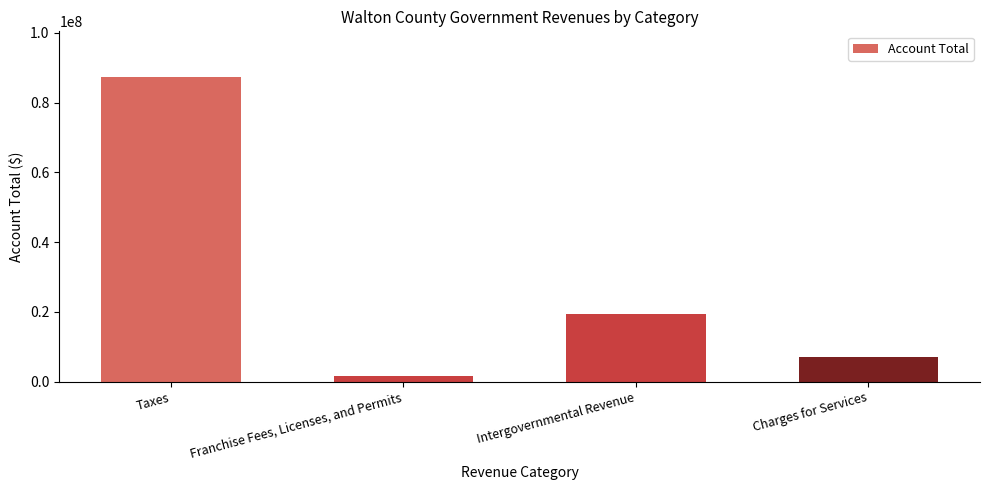

How many categories are shown in the chart?

4